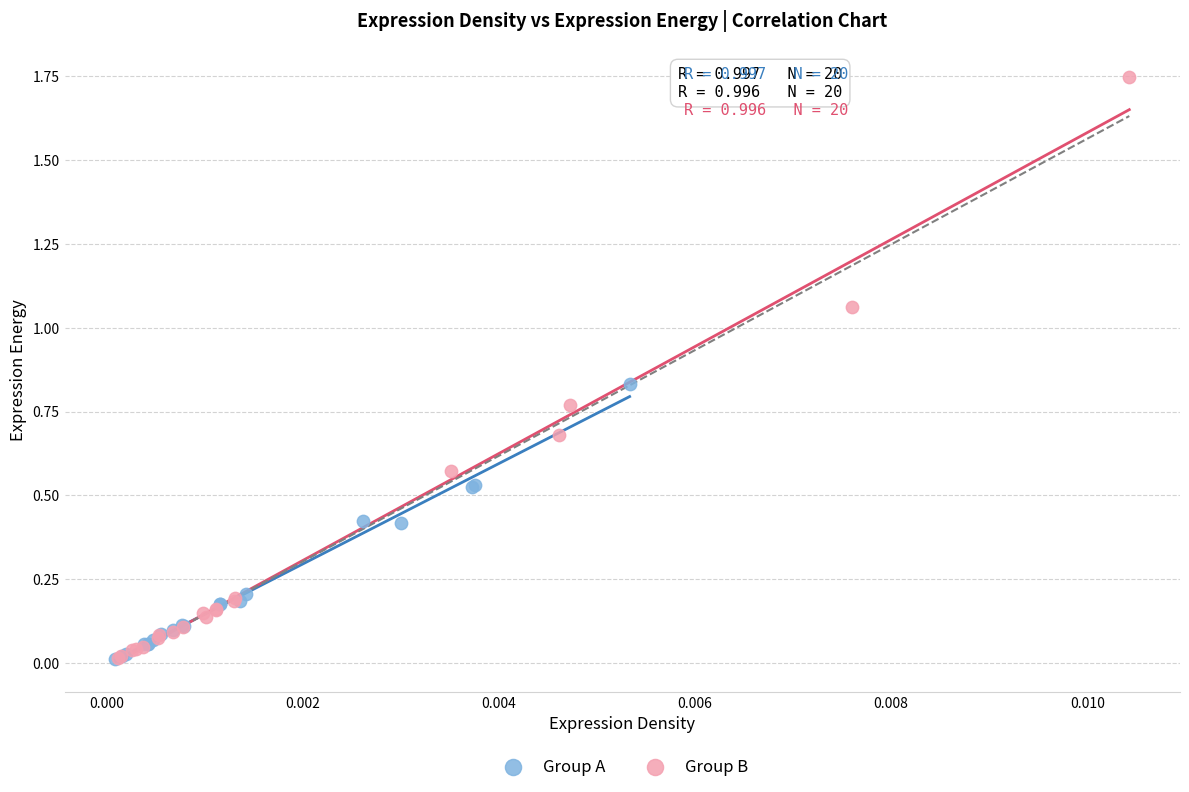

Which series has the largest Y range (max minus min)?

Group B